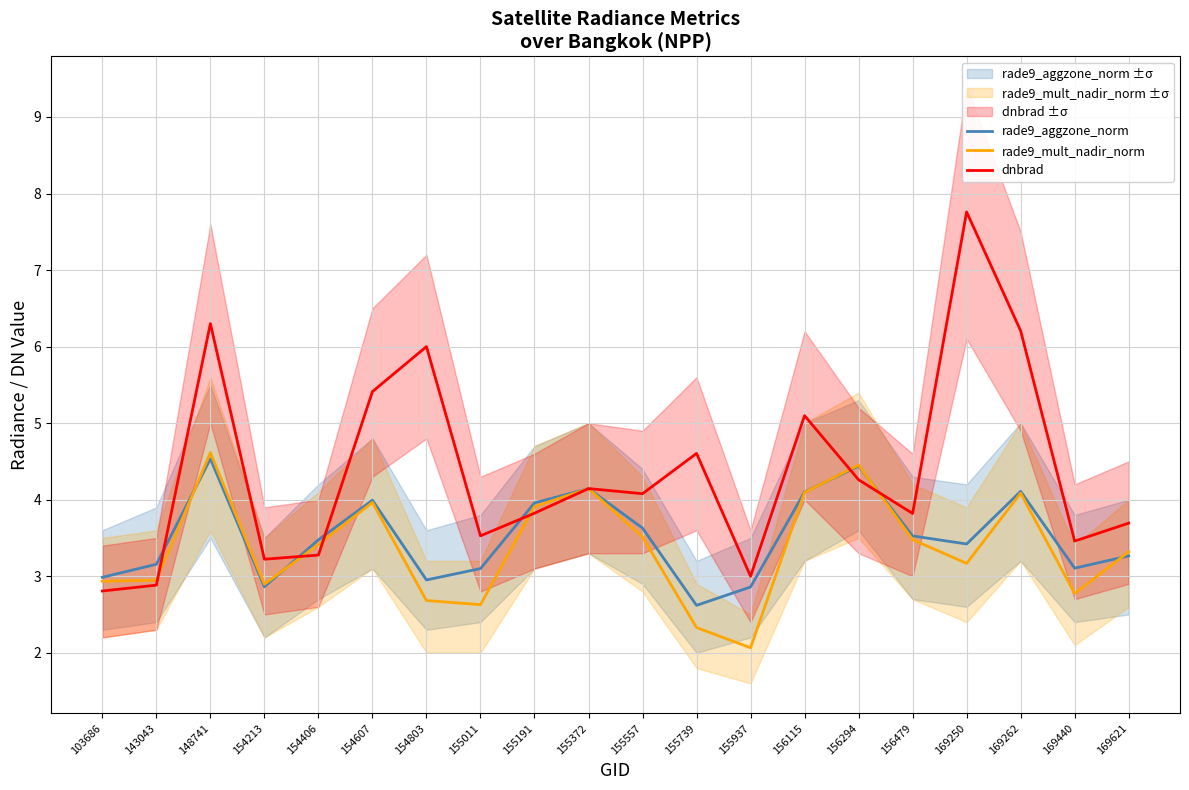

Between which two adjacent categories do rade9_mult_nadir_norm and dnbrad first intersect?

143043 and 148741